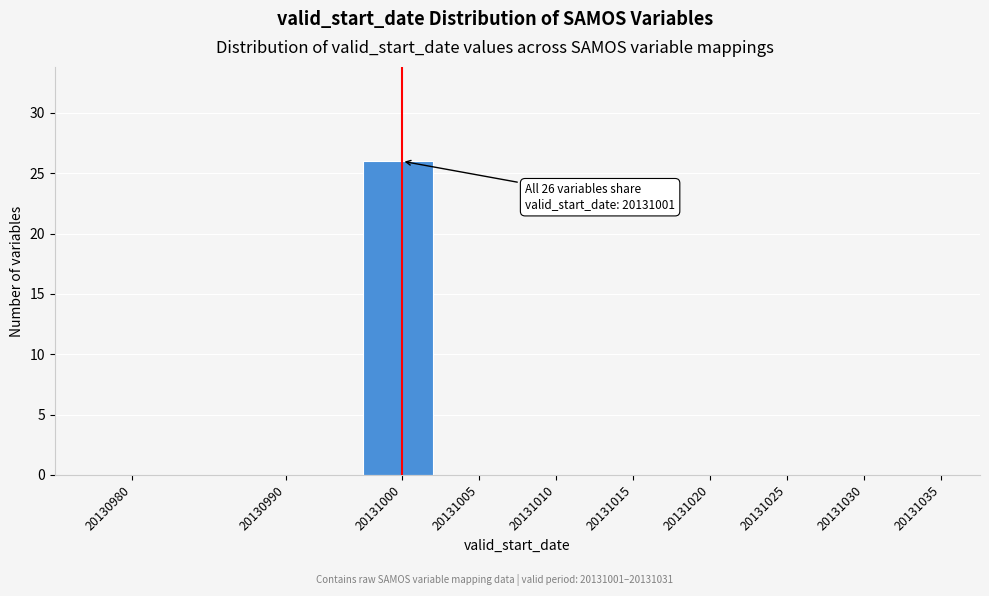

Reading right to left, what are all the values shown in this chart?

20131035=0	20131030=0	20131025=0	20131020=0	20131015=0	20131010=0	20131005=0	20131000=26	20130990=0	20130980=0